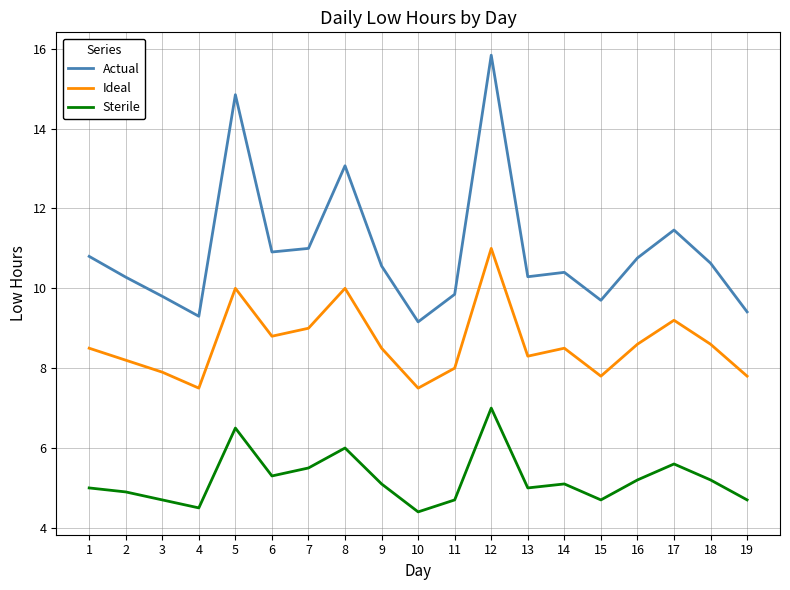

The value of Actual at 2 is 4.9. True or false?

False